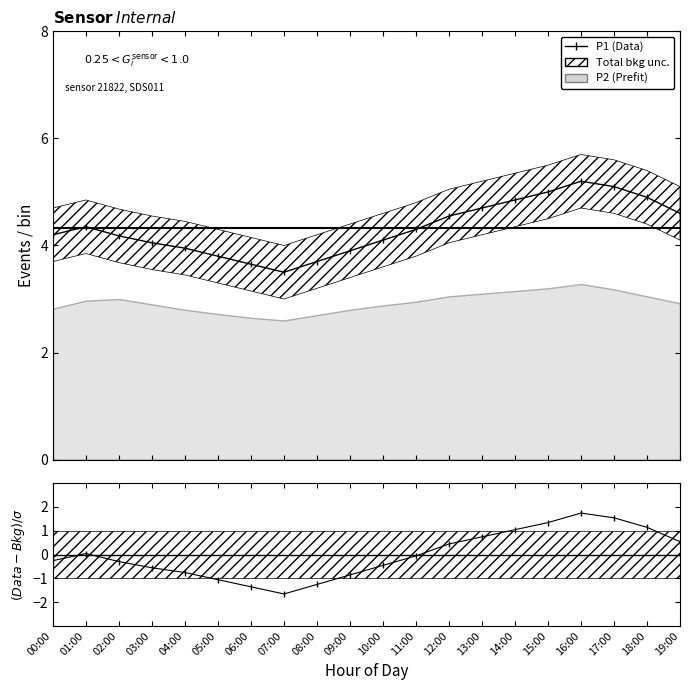

What is the total value across all series at 00:00?

8.3